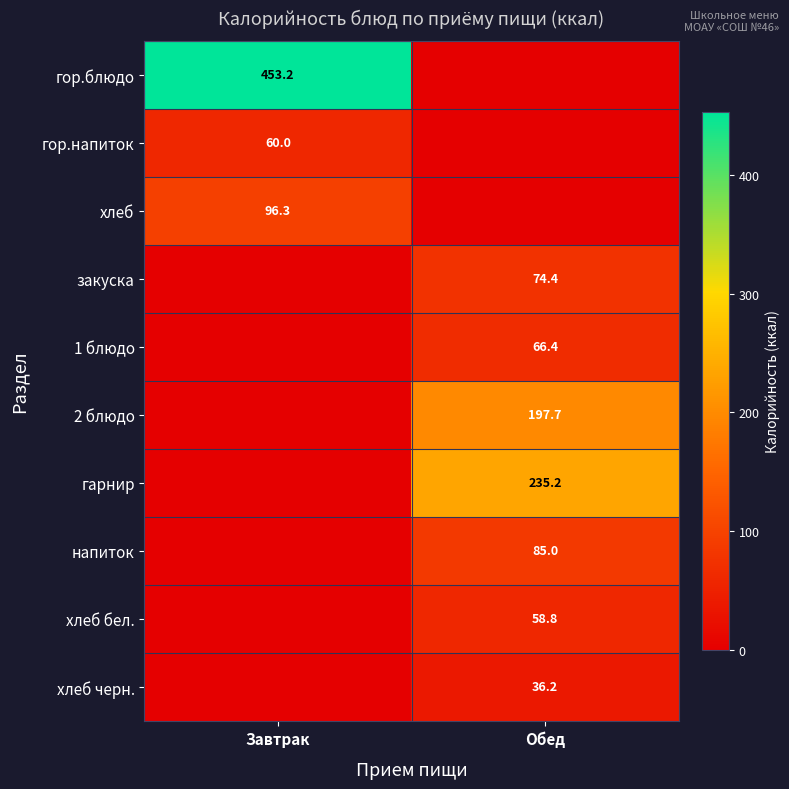

The value of хлеб at Завтрак is 172.7. True or false?

False